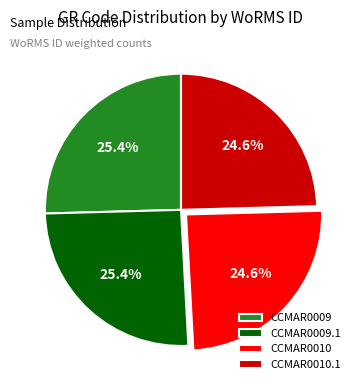

What is the ratio of the value at CCMAR0009.1 to the value at CCMAR0010?

1.0